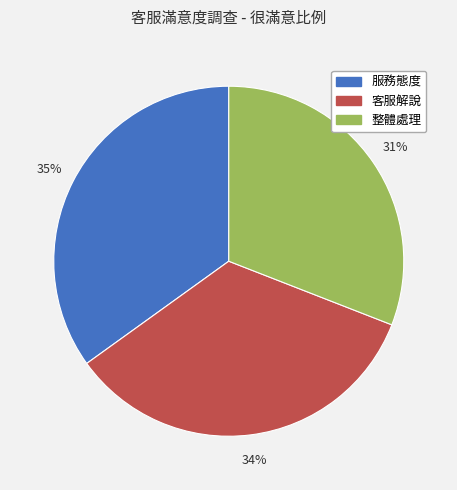

The 整體處理 slice represents 31% of the pie. True or false?

True